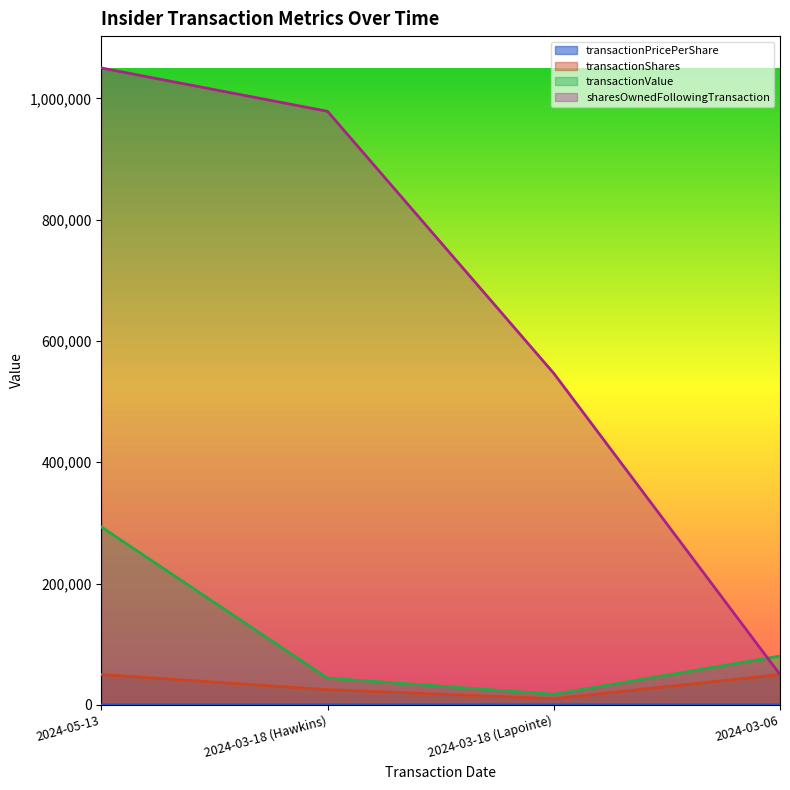

Which series has the widest spread of values?

sharesOwnedFollowingTransaction